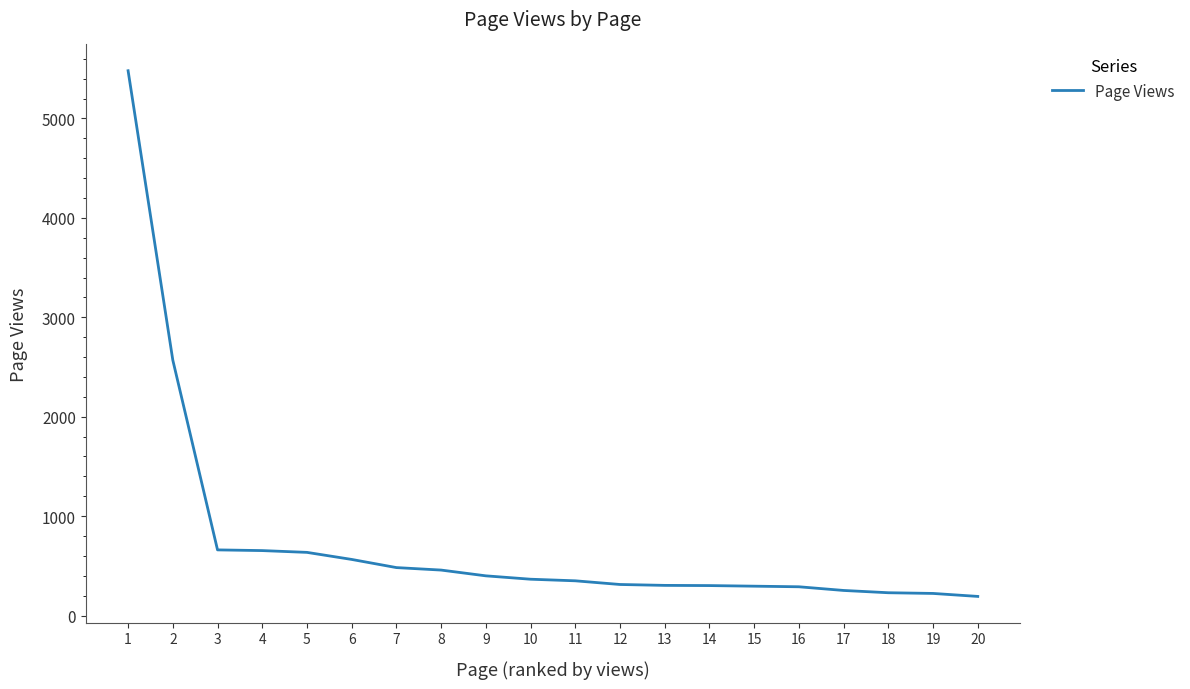

Approximately how many times larger is the value at 12 compared to 14?

1.0